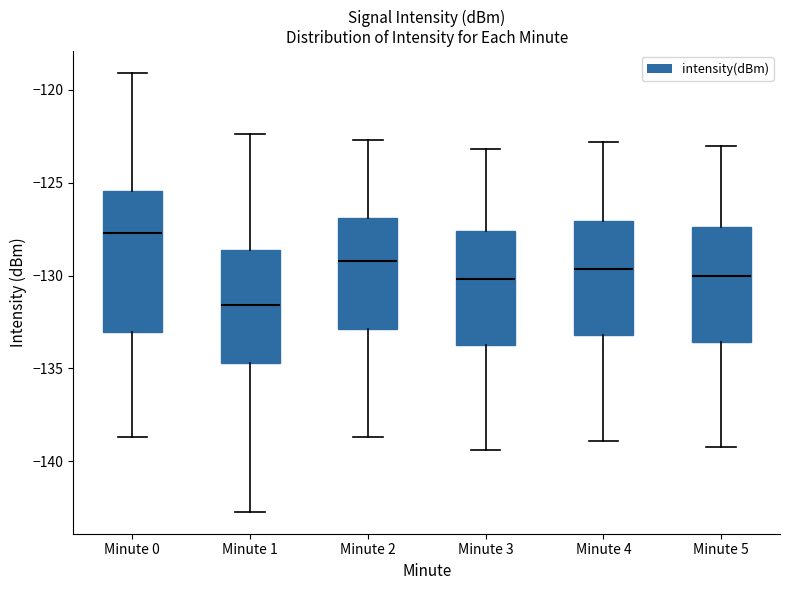

Comparing the boxes themselves (not the whiskers), which one is the tallest?

Minute 0